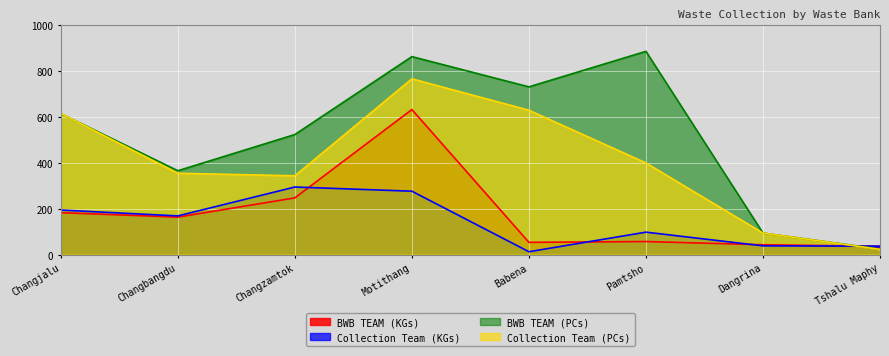

Which label corresponds to the smallest value in the chart?

Babena